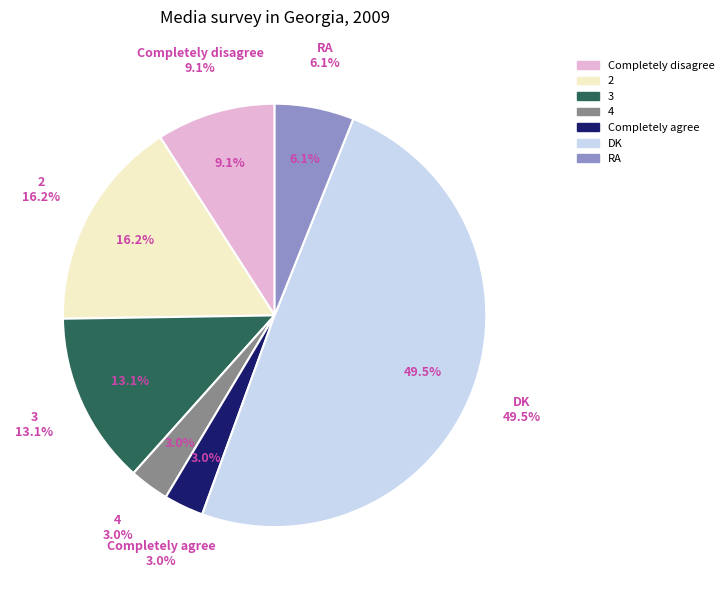

Is there any slice that represents more than half of the pie?

No